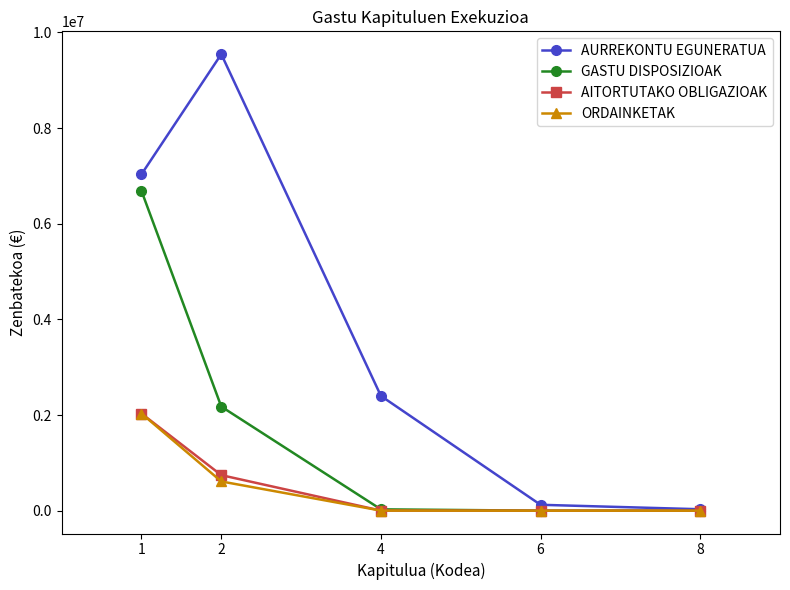

How many lines are shown in the chart?

4